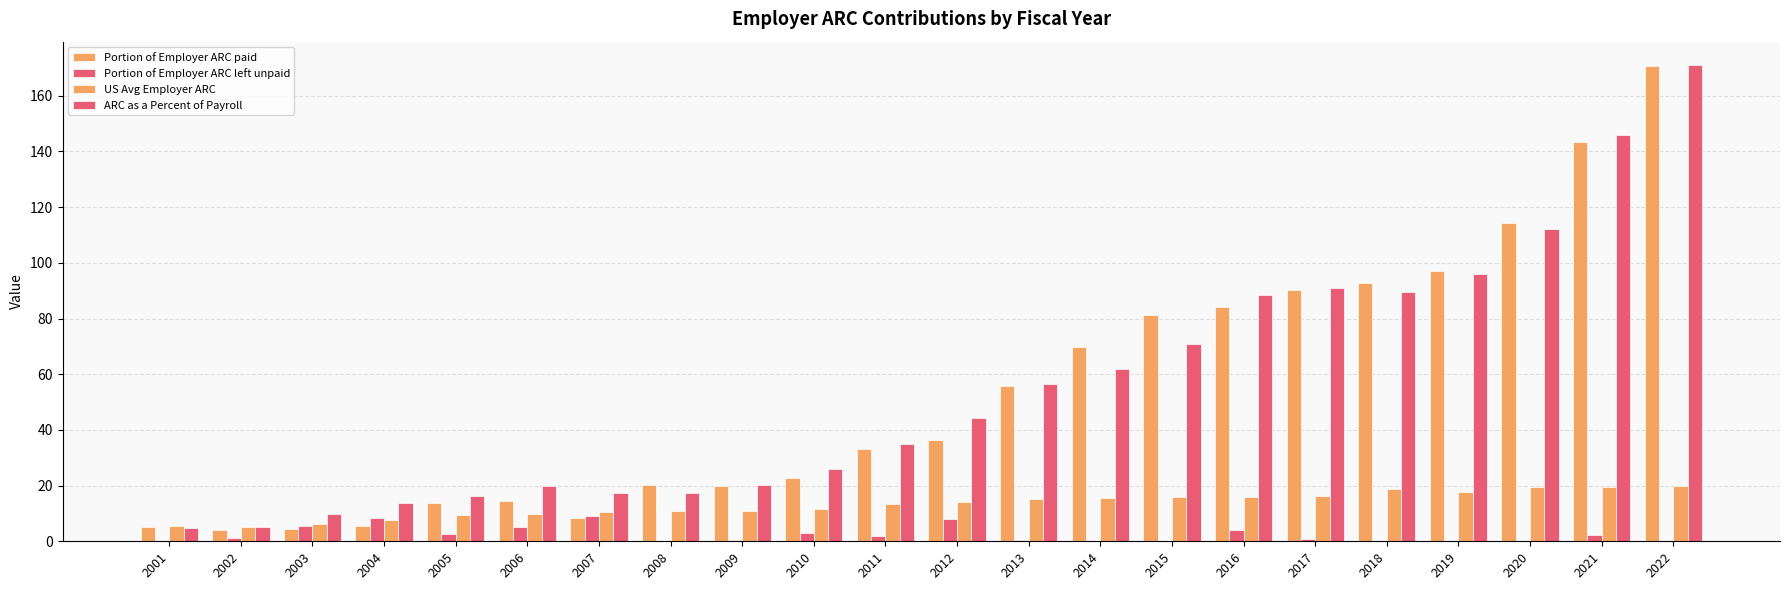

How many groups of bars are there?

22